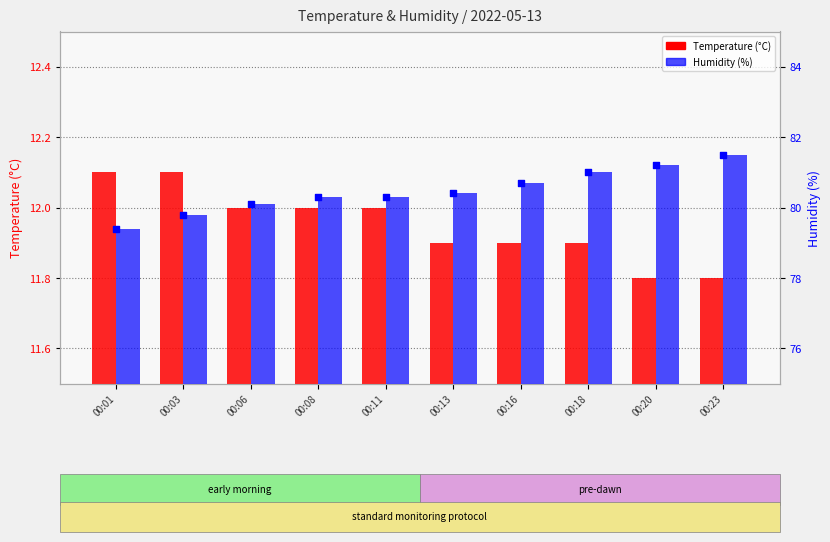

At how many categories does at least one series exceed 76?

10